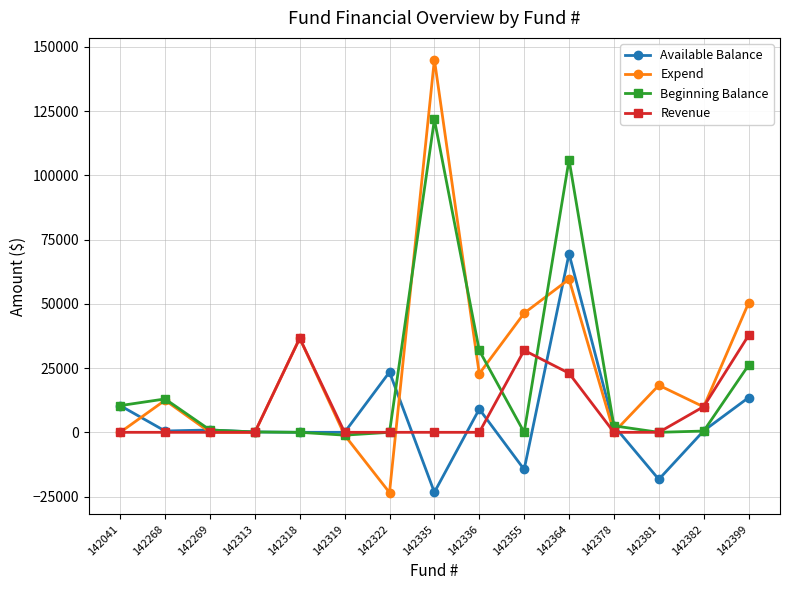

What are all the series names shown in the legend?

Available Balance, Expend, Beginning Balance, Revenue